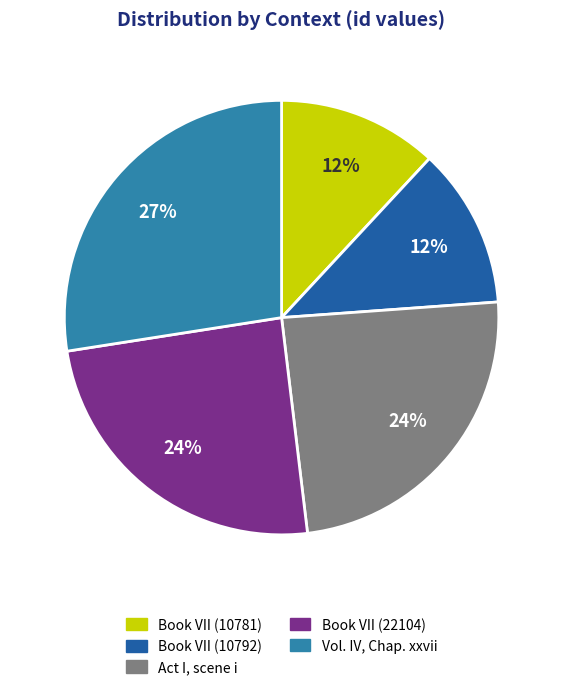

Does Book VII (22104) represent more than half of the total?

No